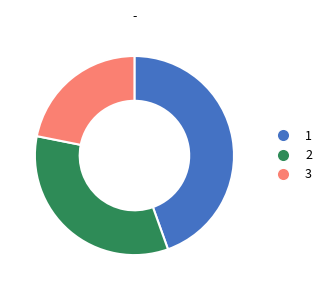

Count the number of slices in the pie.

3